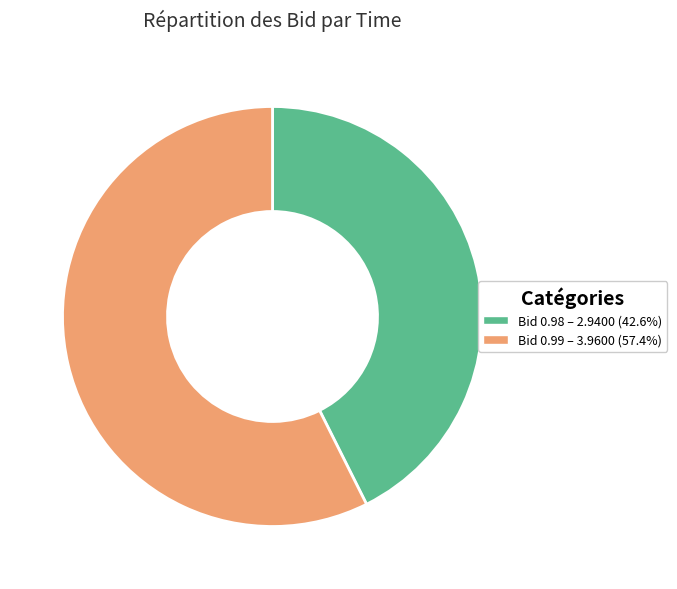

Is there any slice that represents more than half of the pie?

Yes